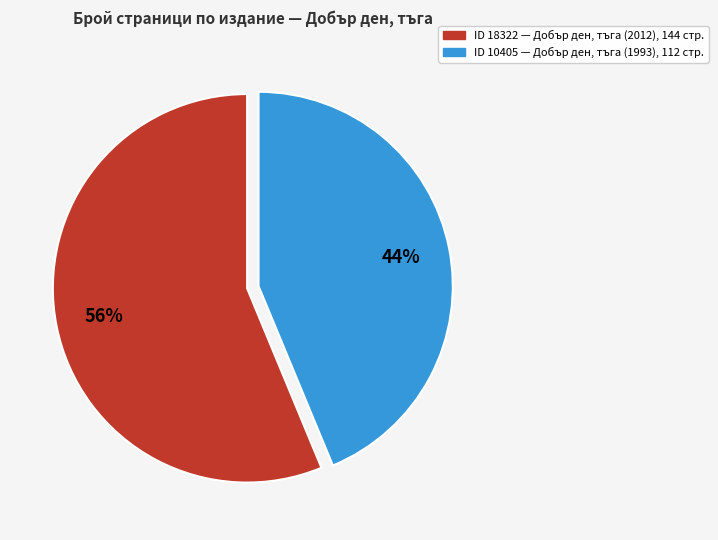

Which category has the smallest portion of the pie?

ID 10405 — Добър ден, тъга (1993), 112 стр.